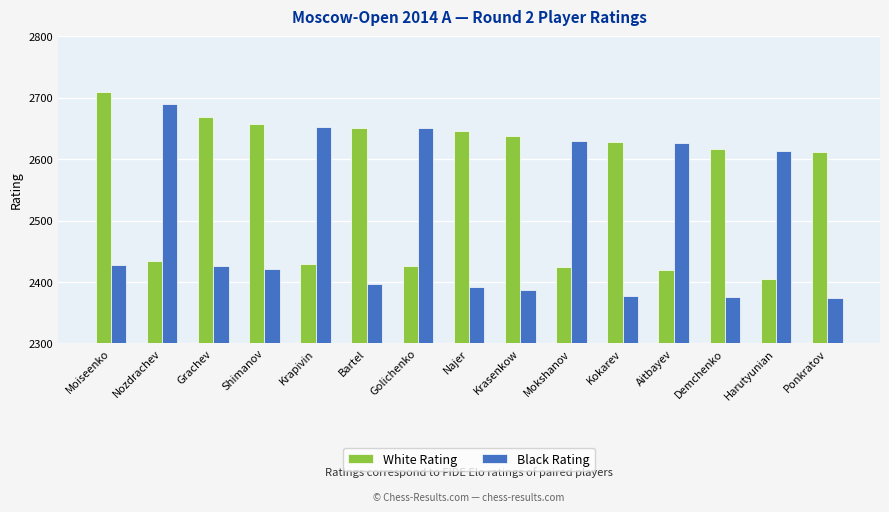

What is the greatest value displayed?

2710